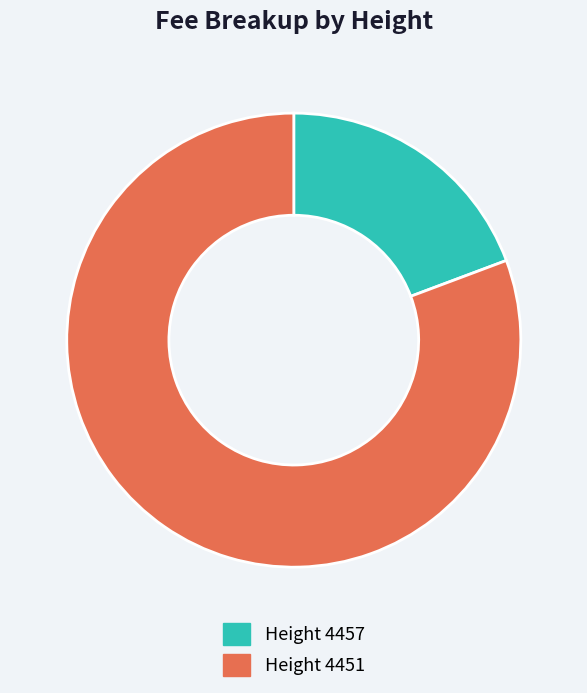

Is there any slice that represents more than half of the pie?

Yes